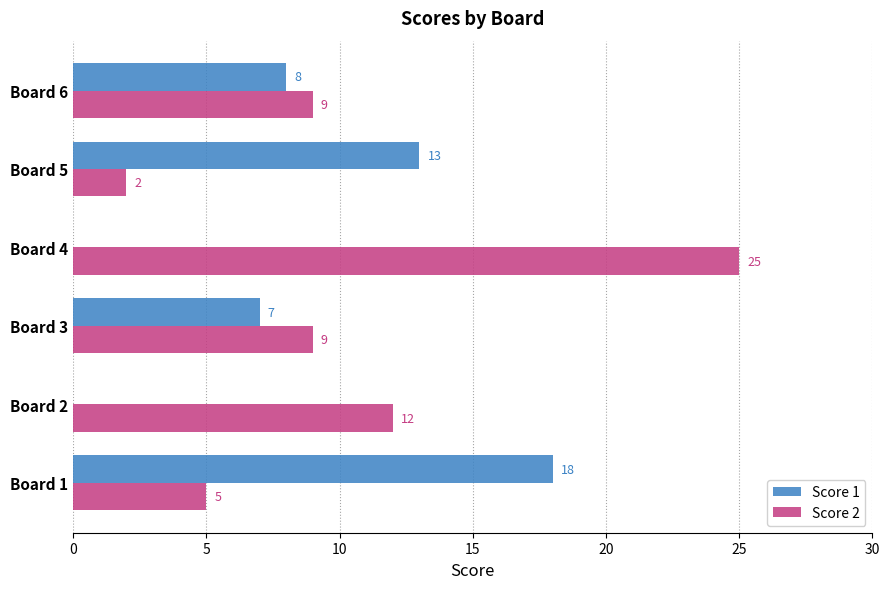

How many Score 2 values are between 5 and 12?

4